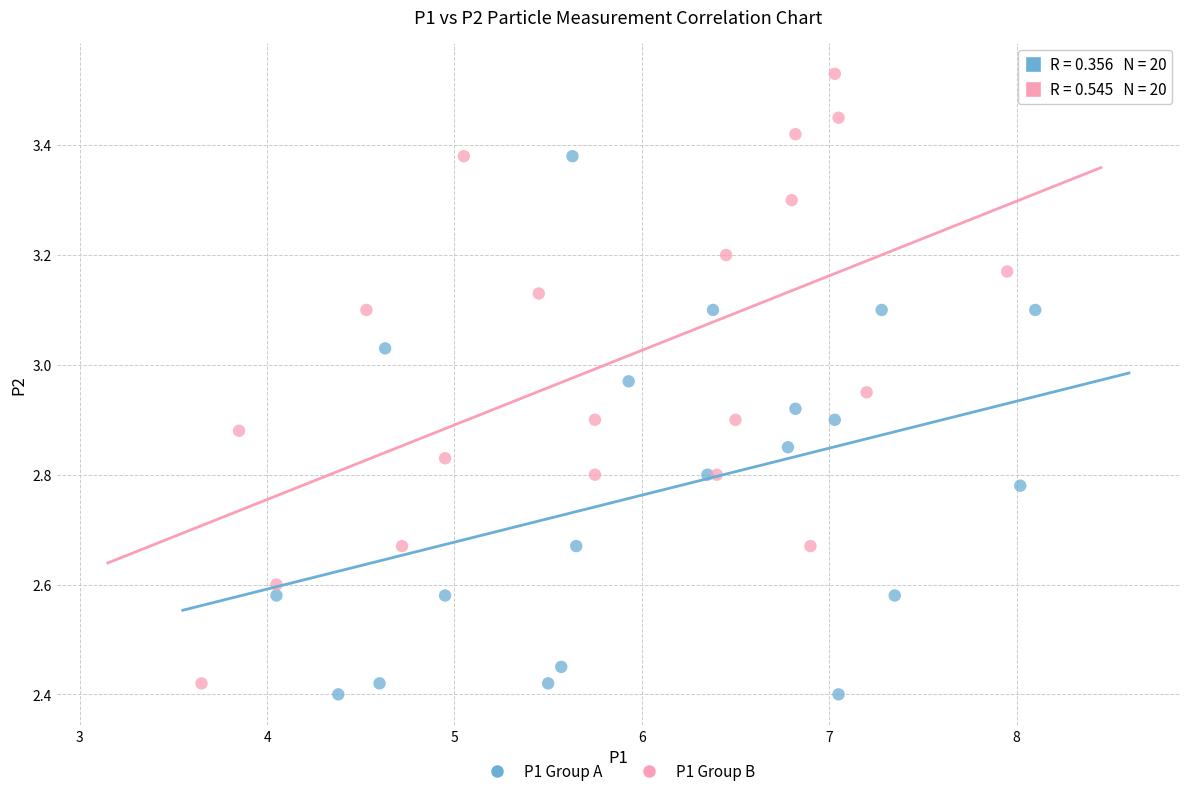

Which series reaches the maximum Y coordinate?

P1 Group B